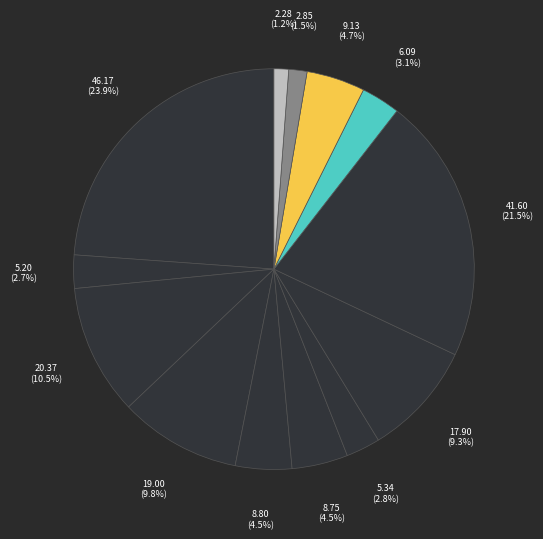

Is there a majority slice in this chart?

No